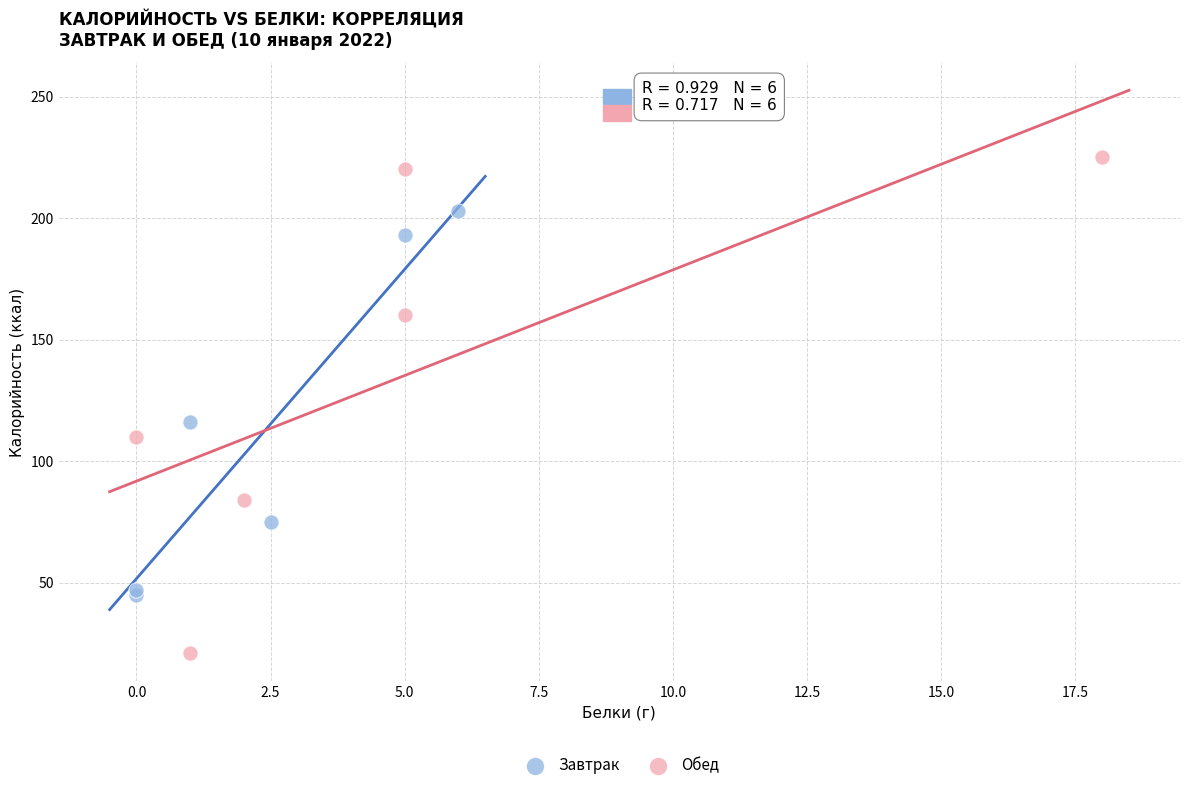

Which series reaches the maximum Y coordinate?

Обед